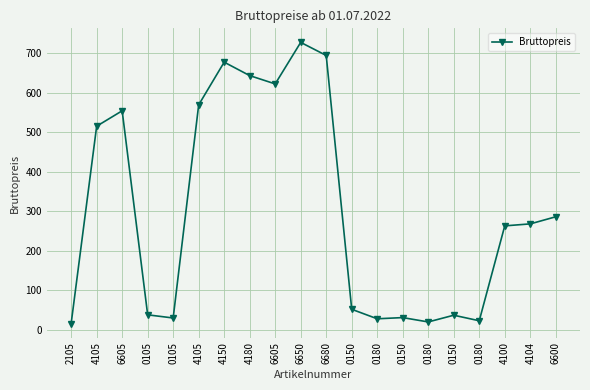

How many distinct data groups are displayed?

1